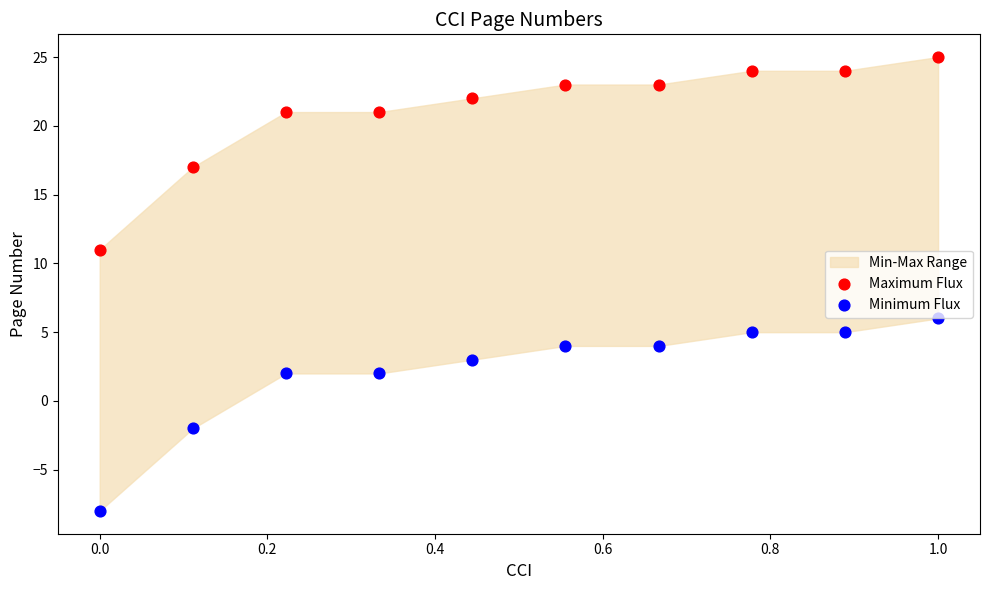

Which series contains the highest Y value?

Maximum Flux